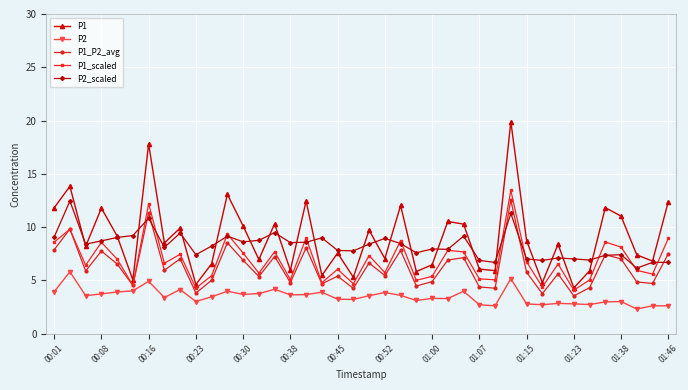

What is the minimum value shown in the chart?

2.3